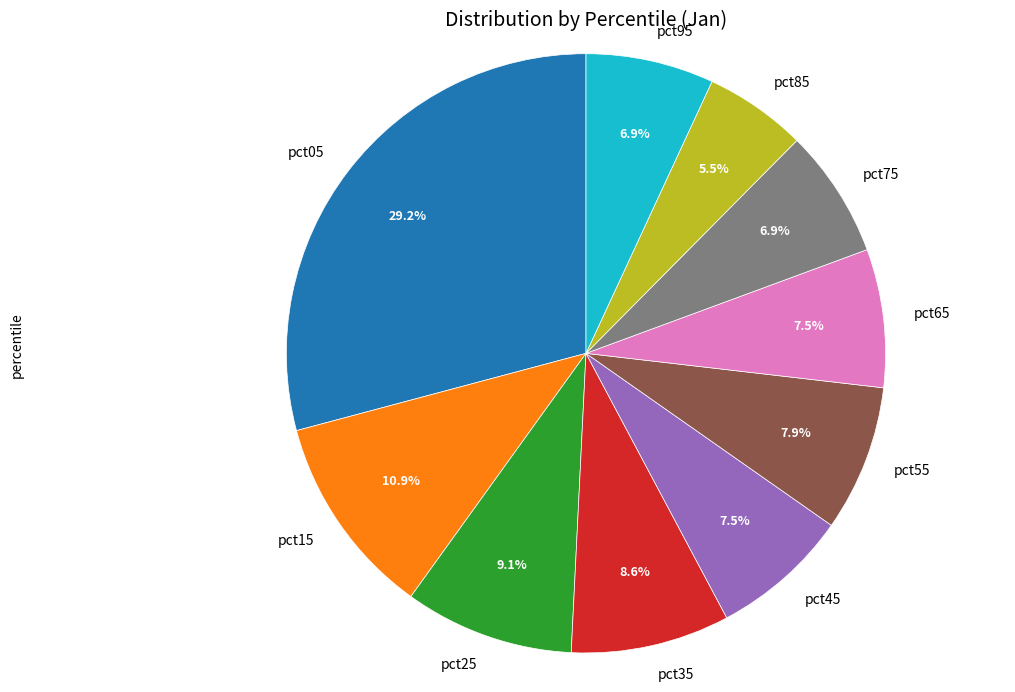

Does any single category account for the majority?

No